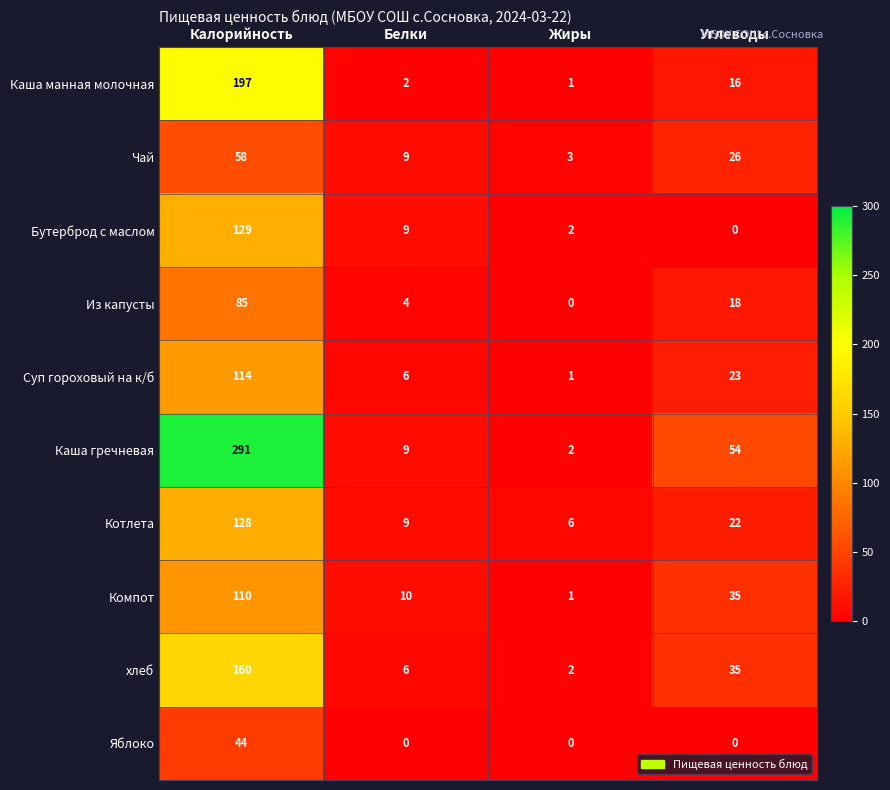

Between Калорийность and Жиры, which series saw the biggest shift?

Каша гречневая